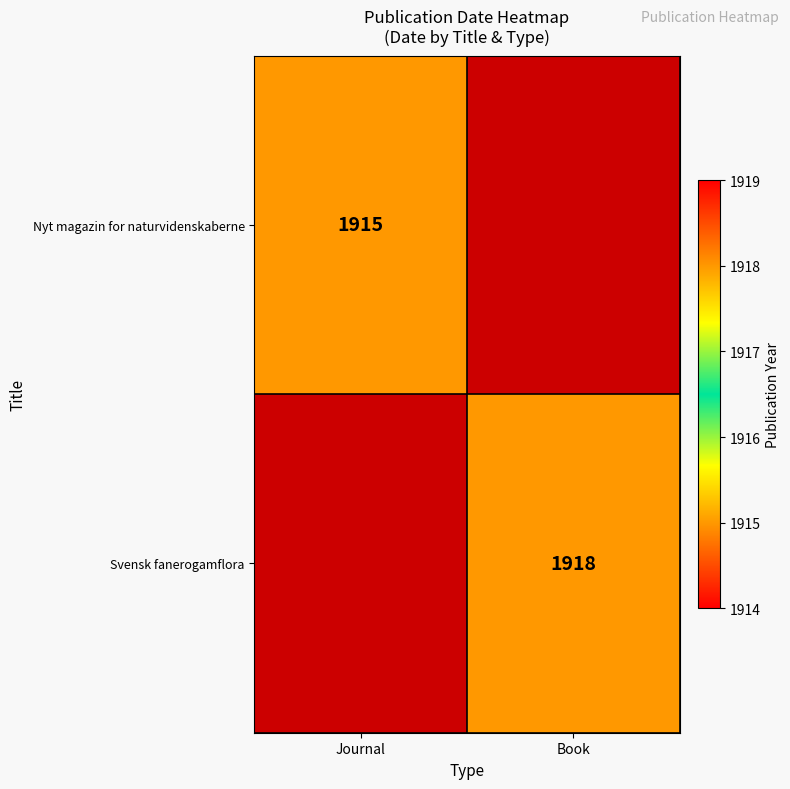

The Svensk fanerogamflora series shows 3446 at Book. True or false?

False